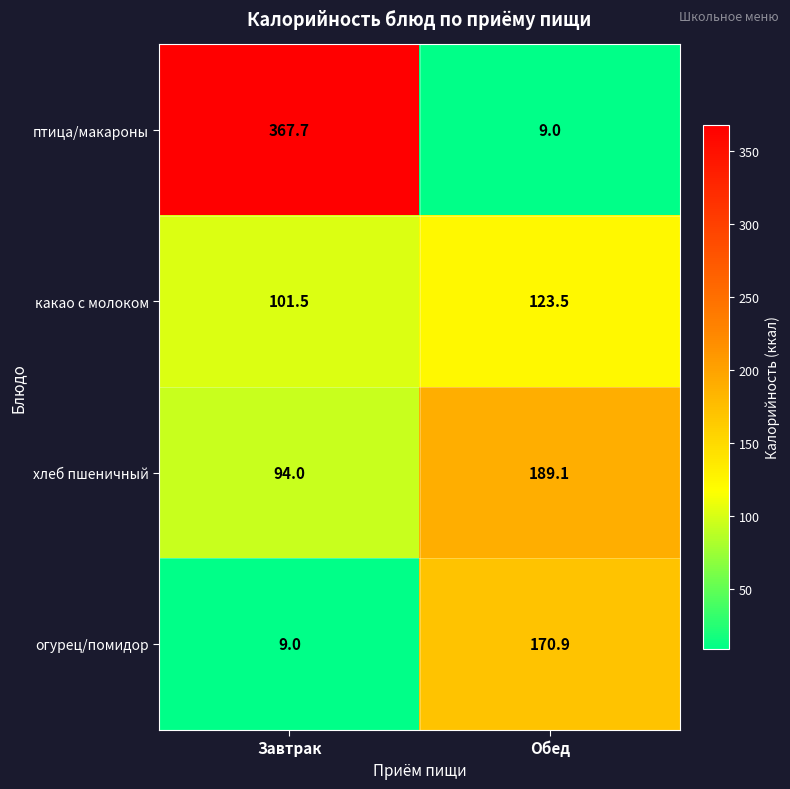

What is the average value of the огурец/помидор series?

90.0